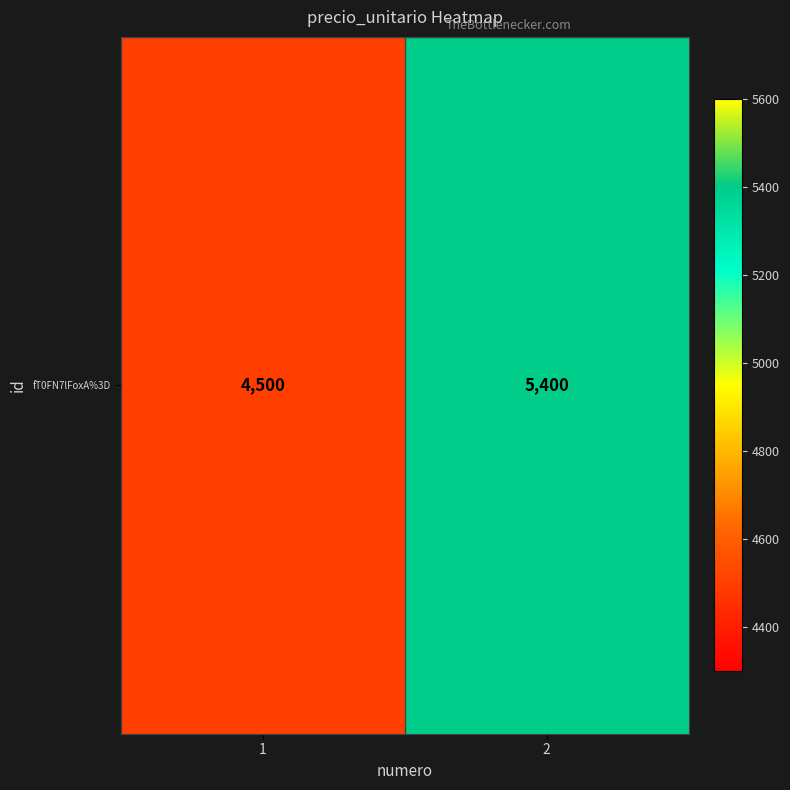

Reading left to right, transcribe all the data shown in this chart.

4500	5400